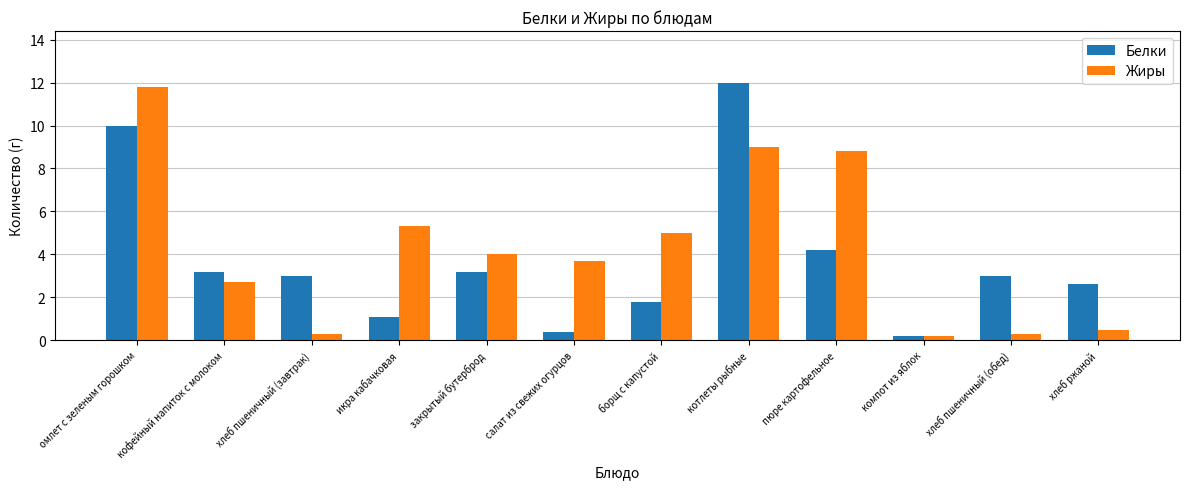

Which series has the widest spread of values?

Белки